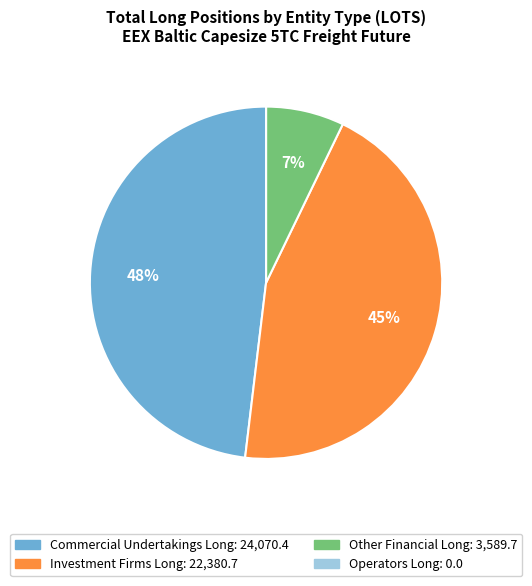

To the nearest percent, what portion does Commercial Undertakings Long represent?

48%